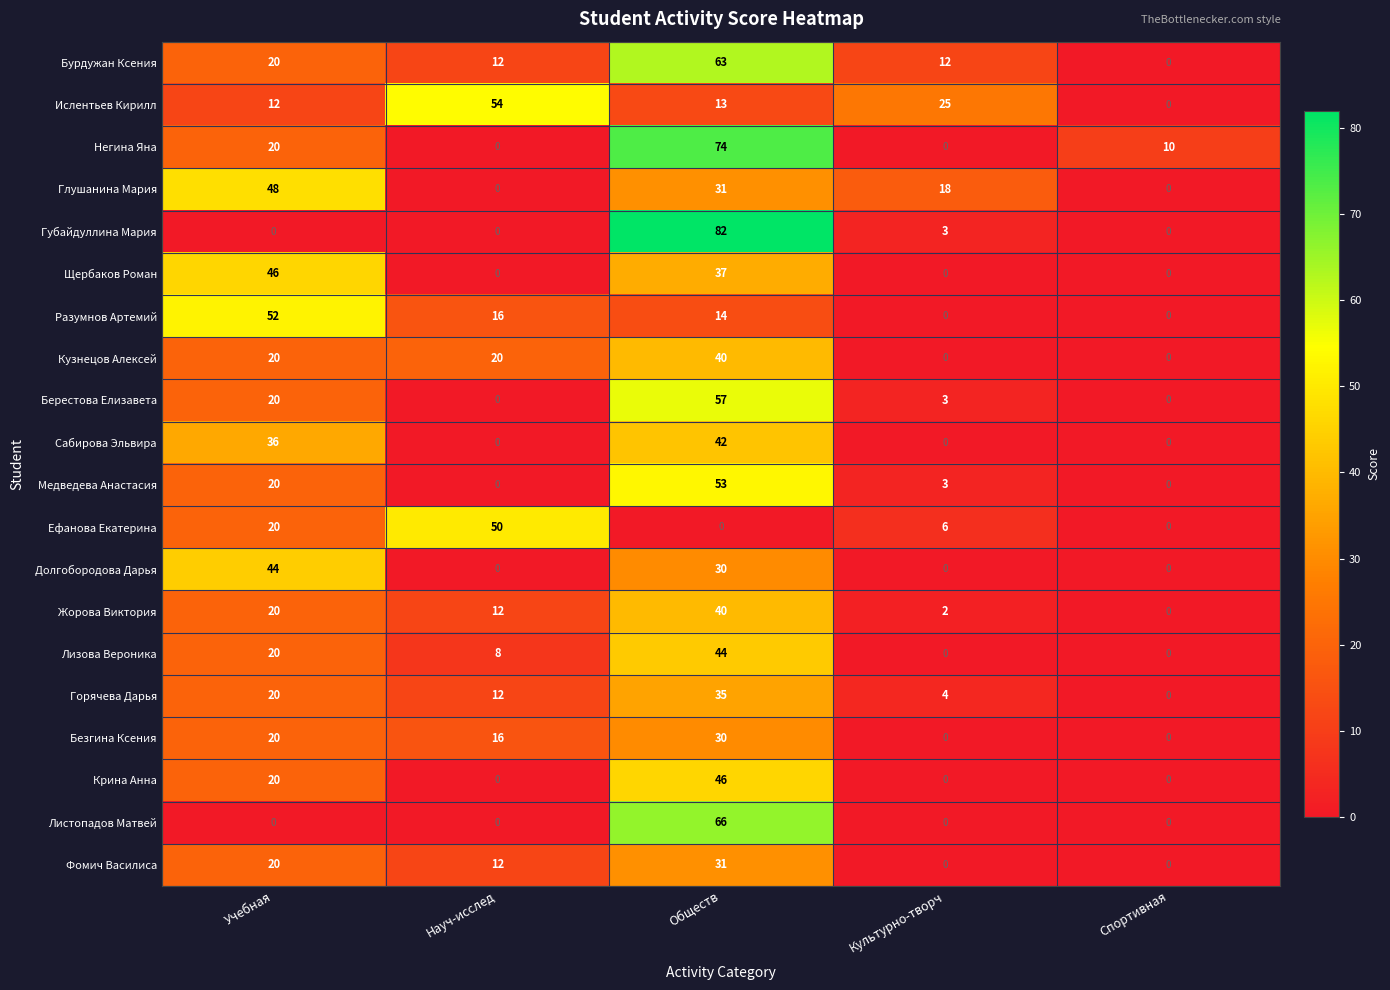

What is the difference between the second highest and minimum values in the Крина Анна series?

20